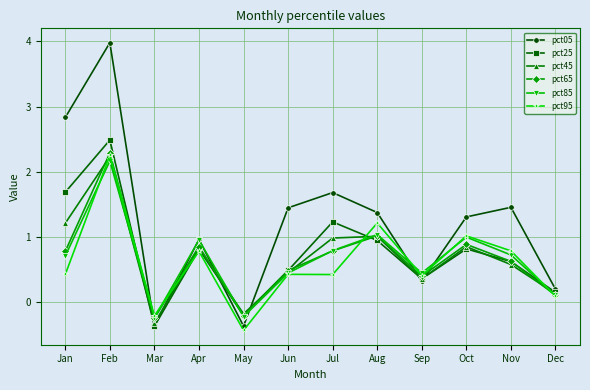

What is the average value of the pct45 series?

0.7